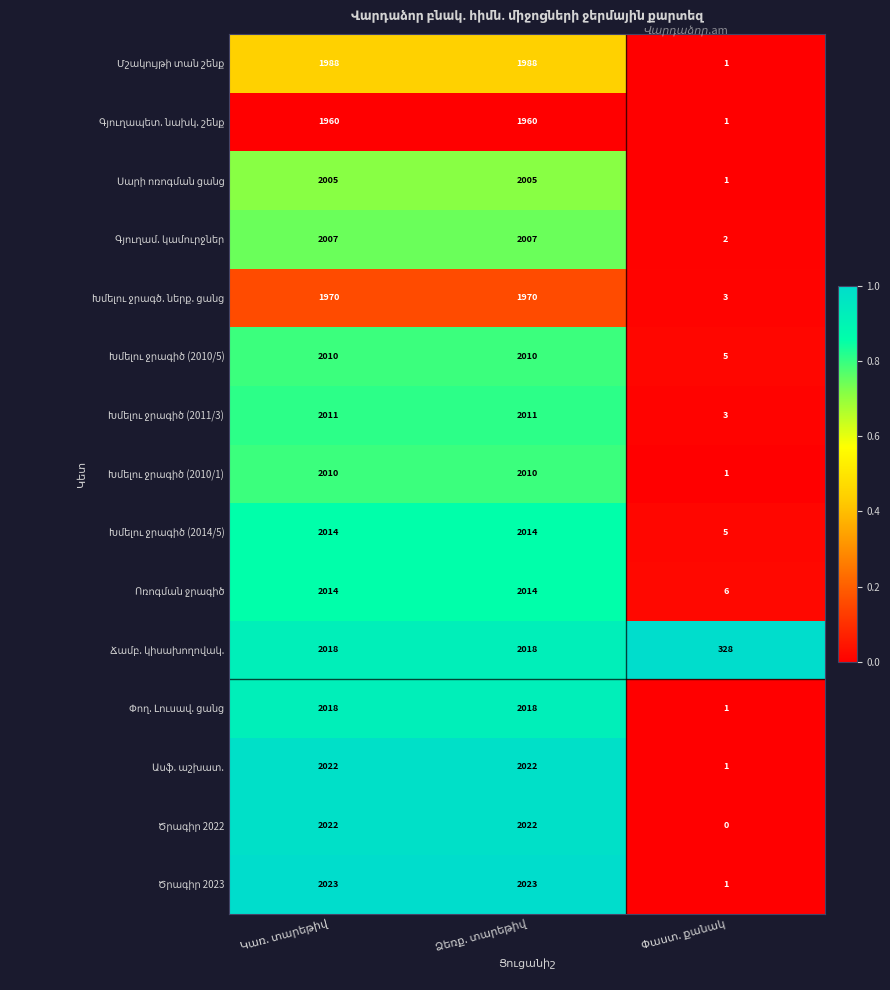

At which category is the sum across all series the highest?

Կառ. տարեթիվ